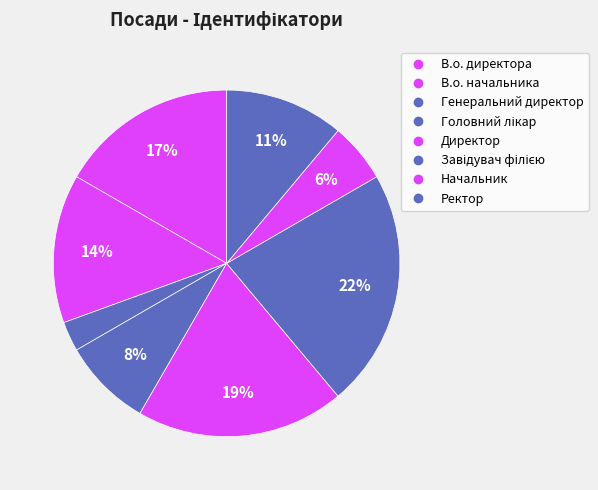

Count the number of slices in the pie.

8